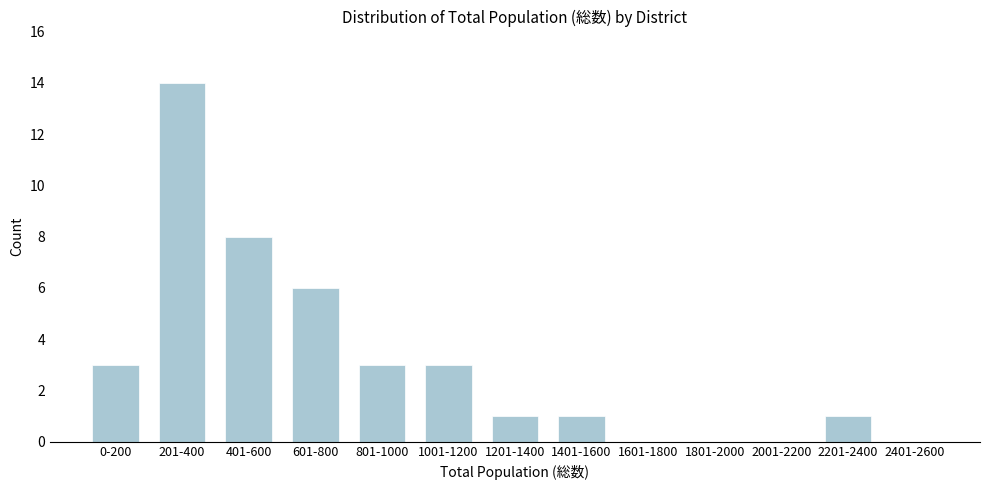

Reading left to right, extract all data points from this chart.

0-200=3	201-400=14	401-600=8	601-800=6	801-1000=3	1001-1200=3	1201-1400=1	1401-1600=1	1601-1800=0	1801-2000=0	2001-2200=0	2201-2400=1	2401-2600=0